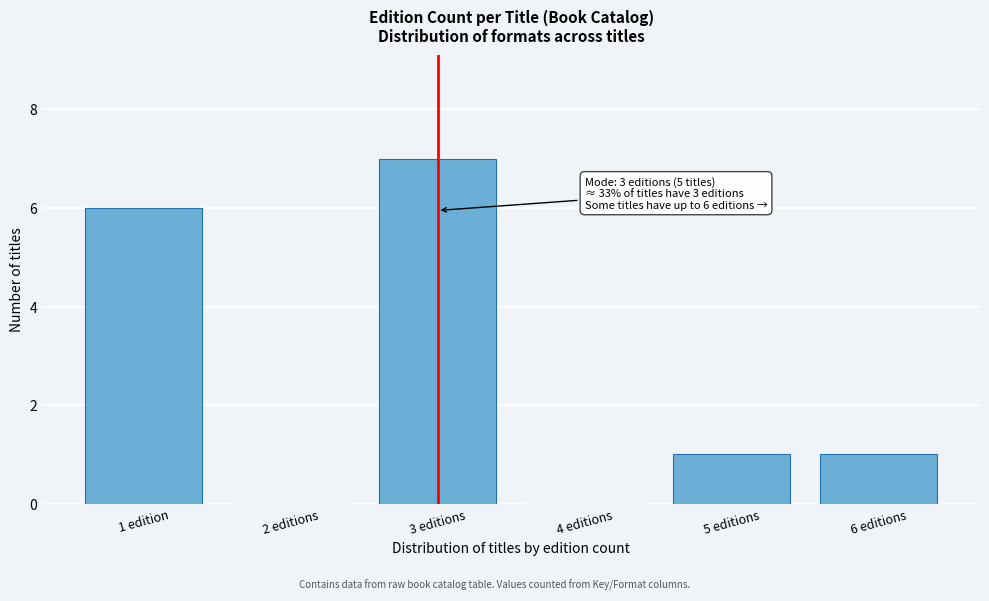

Reading left to right, extract all data points from this chart.

1 edition=6	2 editions=0	3 editions=7	4 editions=0	5 editions=1	6 editions=1